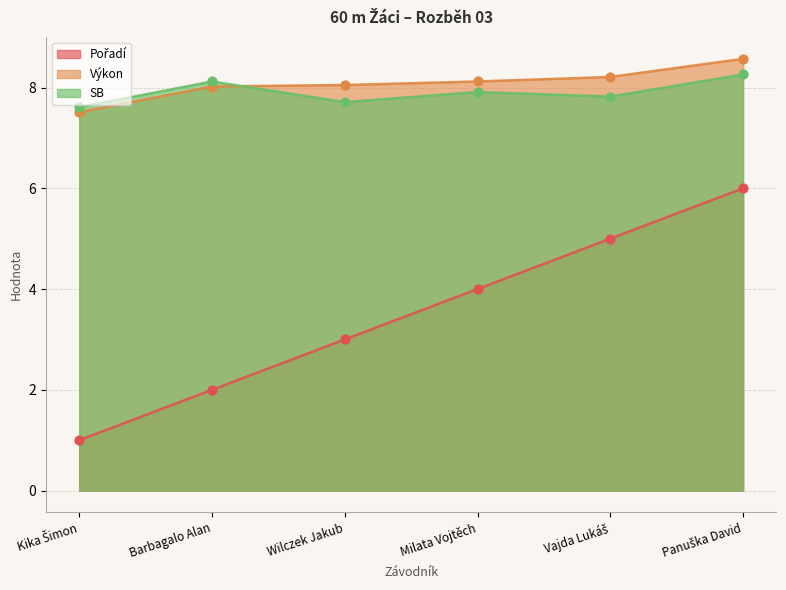

What is the total value across all series at Milata Vojtěch?

20.0